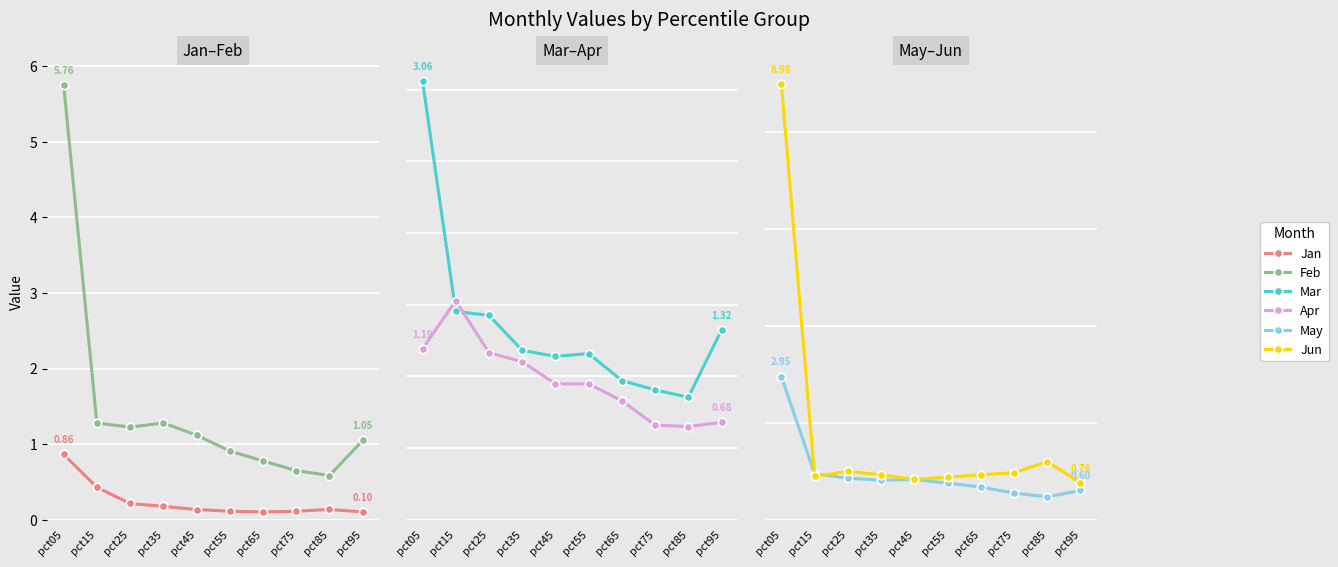

Which series has the widest spread of values?

Jun